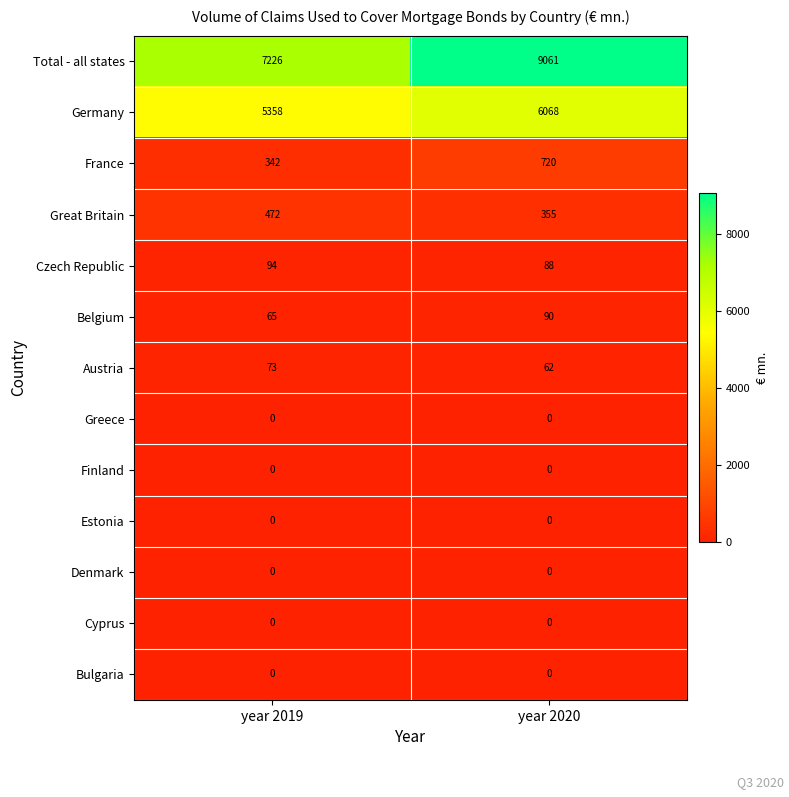

Reading right to left, list all the values displayed in this chart.

Total - all states: year 2020=9061	year 2019=7226
Germany: year 2020=6068	year 2019=5358
France: year 2020=720	year 2019=342
Great Britain: year 2020=355	year 2019=472
Czech Republic: year 2020=88	year 2019=94
Belgium: year 2020=90	year 2019=65
Austria: year 2020=62	year 2019=73
Greece: year 2020=0	year 2019=0
Finland: year 2020=0	year 2019=0
Estonia: year 2020=0	year 2019=0
Denmark: year 2020=0	year 2019=0
Cyprus: year 2020=0	year 2019=0
Bulgaria: year 2020=0	year 2019=0